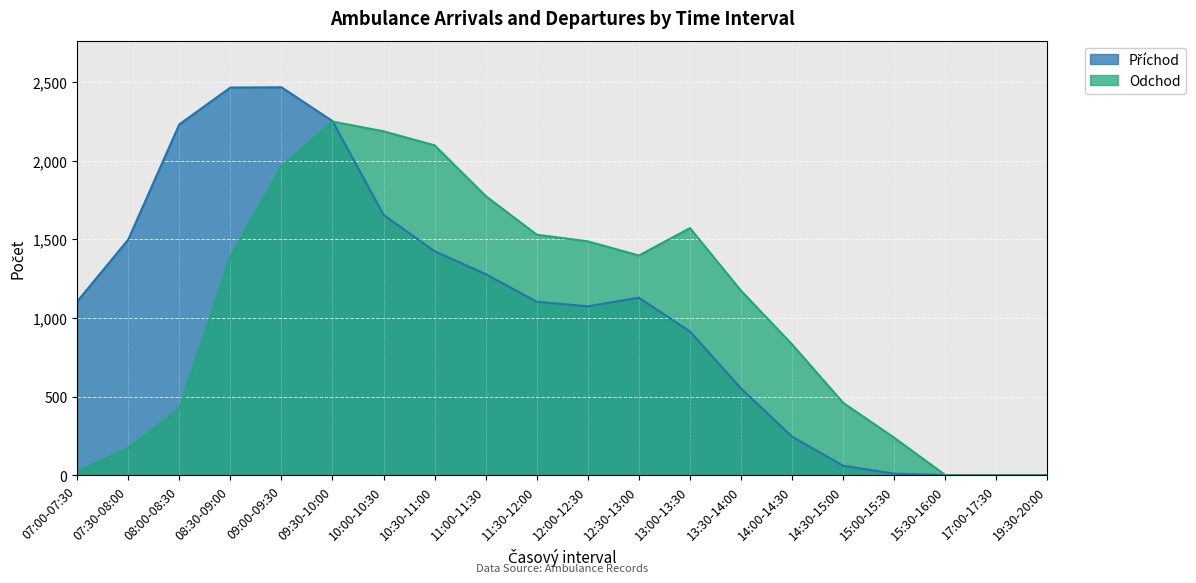

Which category has the highest value in the Odchod series?

09:30-10:00